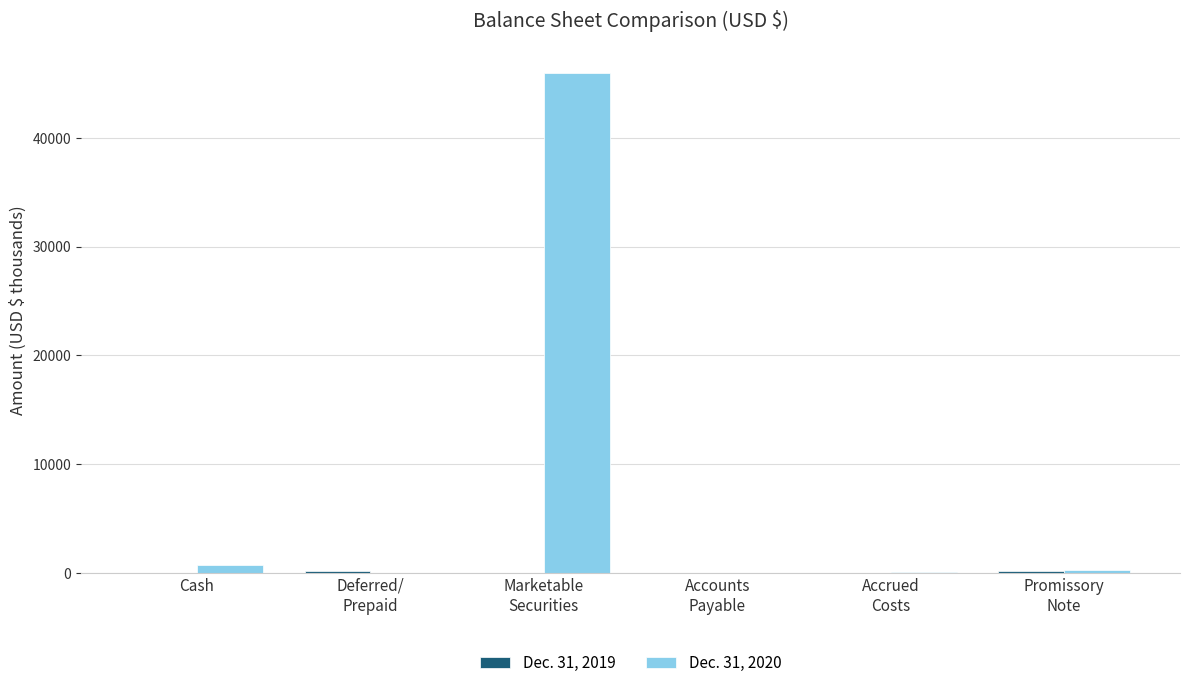

Which series has the largest total across all categories?

Dec. 31, 2020